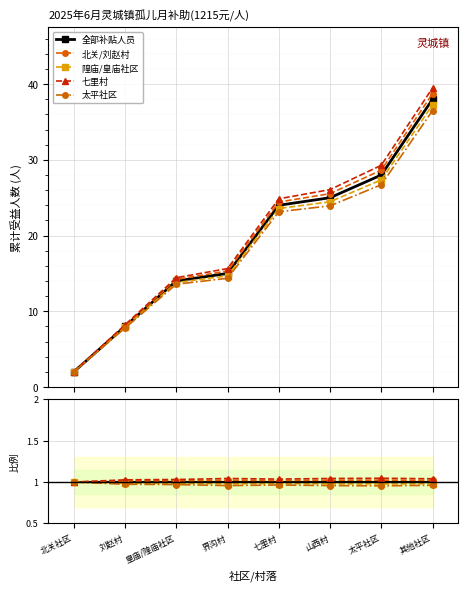

At which category is the sum across all series the highest?

其他社区